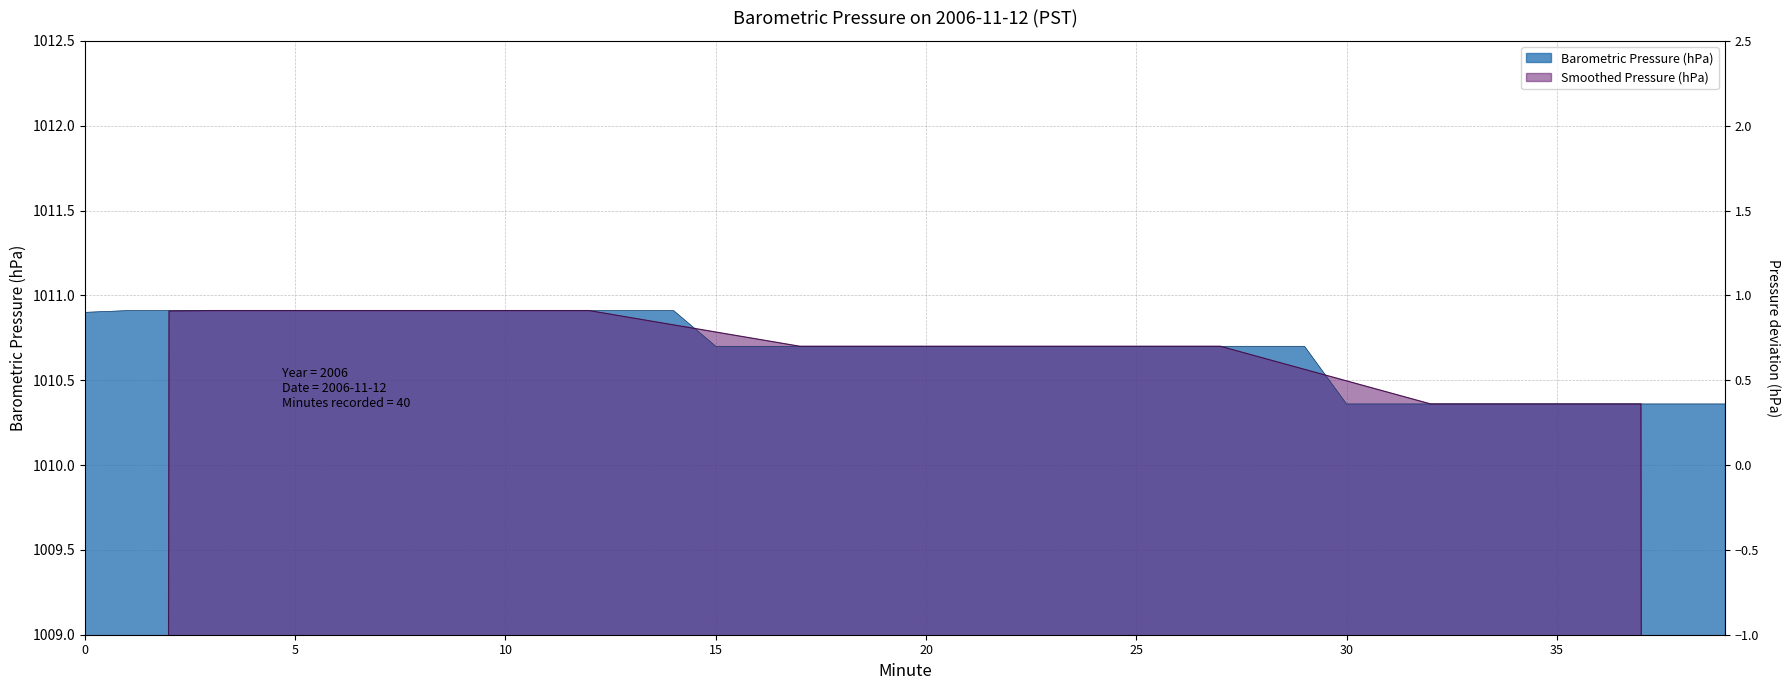

Reading right to left, what are all the values shown in this chart?

39=1010.4	38=1010.4	37=1010.4	36=1010.4	35=1010.4	34=1010.4	33=1010.4	32=1010.4	31=1010.4	30=1010.4	29=1010.7	28=1010.7	27=1010.7	26=1010.7	25=1010.7	24=1010.7	23=1010.7	22=1010.7	21=1010.7	20=1010.7	19=1010.7	18=1010.7	17=1010.7	16=1010.7	15=1010.7	14=1010.9	13=1010.9	12=1010.9	11=1010.9	10=1010.9	9=1010.9	8=1010.9	7=1010.9	6=1010.9	5=1010.9	4=1010.9	3=1010.9	2=1010.9	1=1010.9	0=1010.9